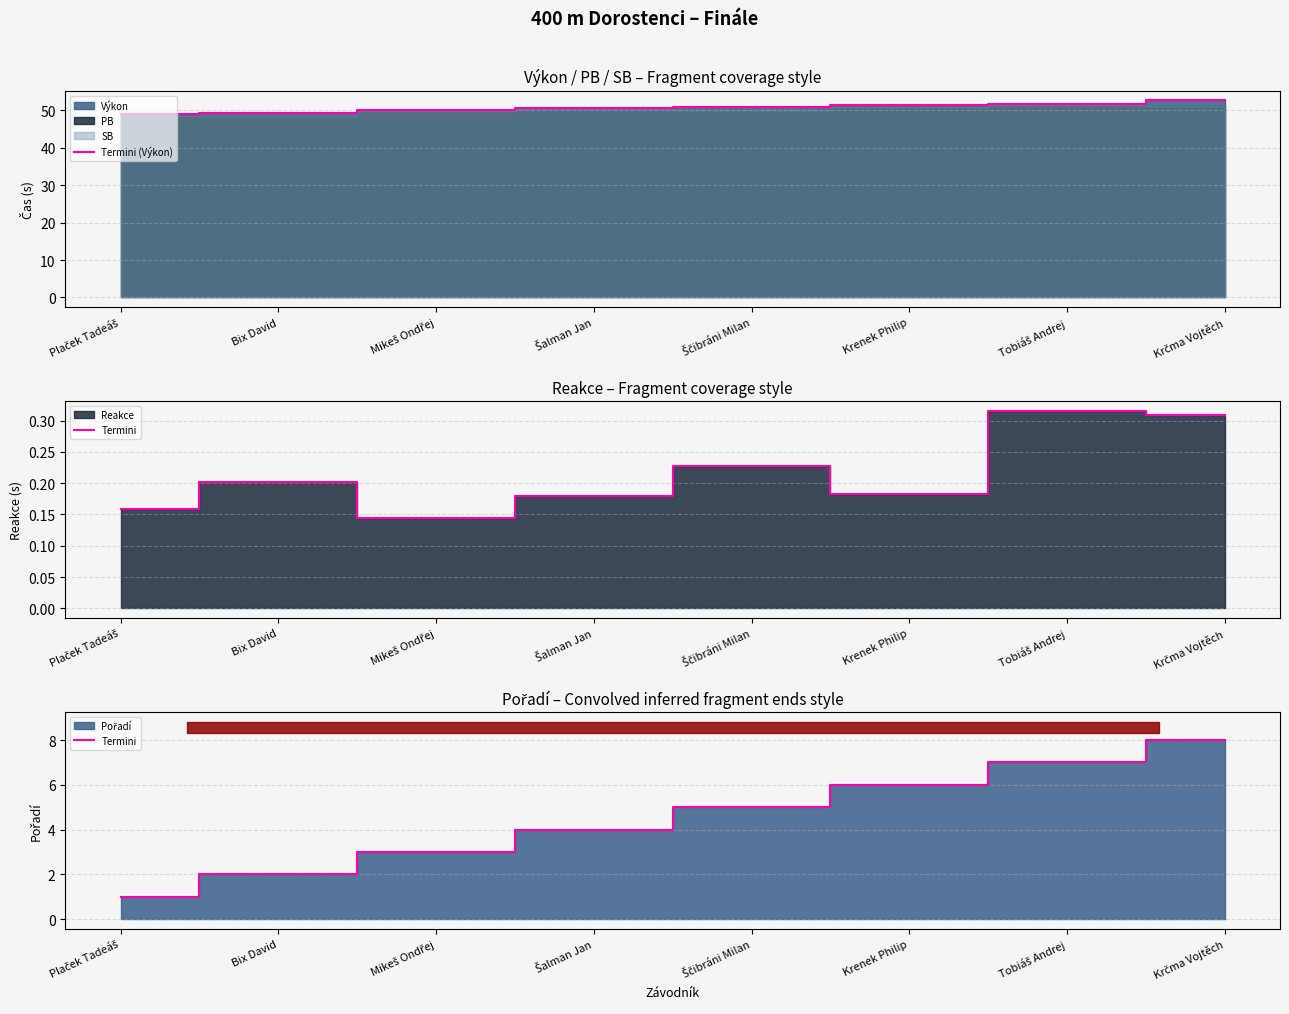

At which label is Termini closest to 4?

Šalman Jan